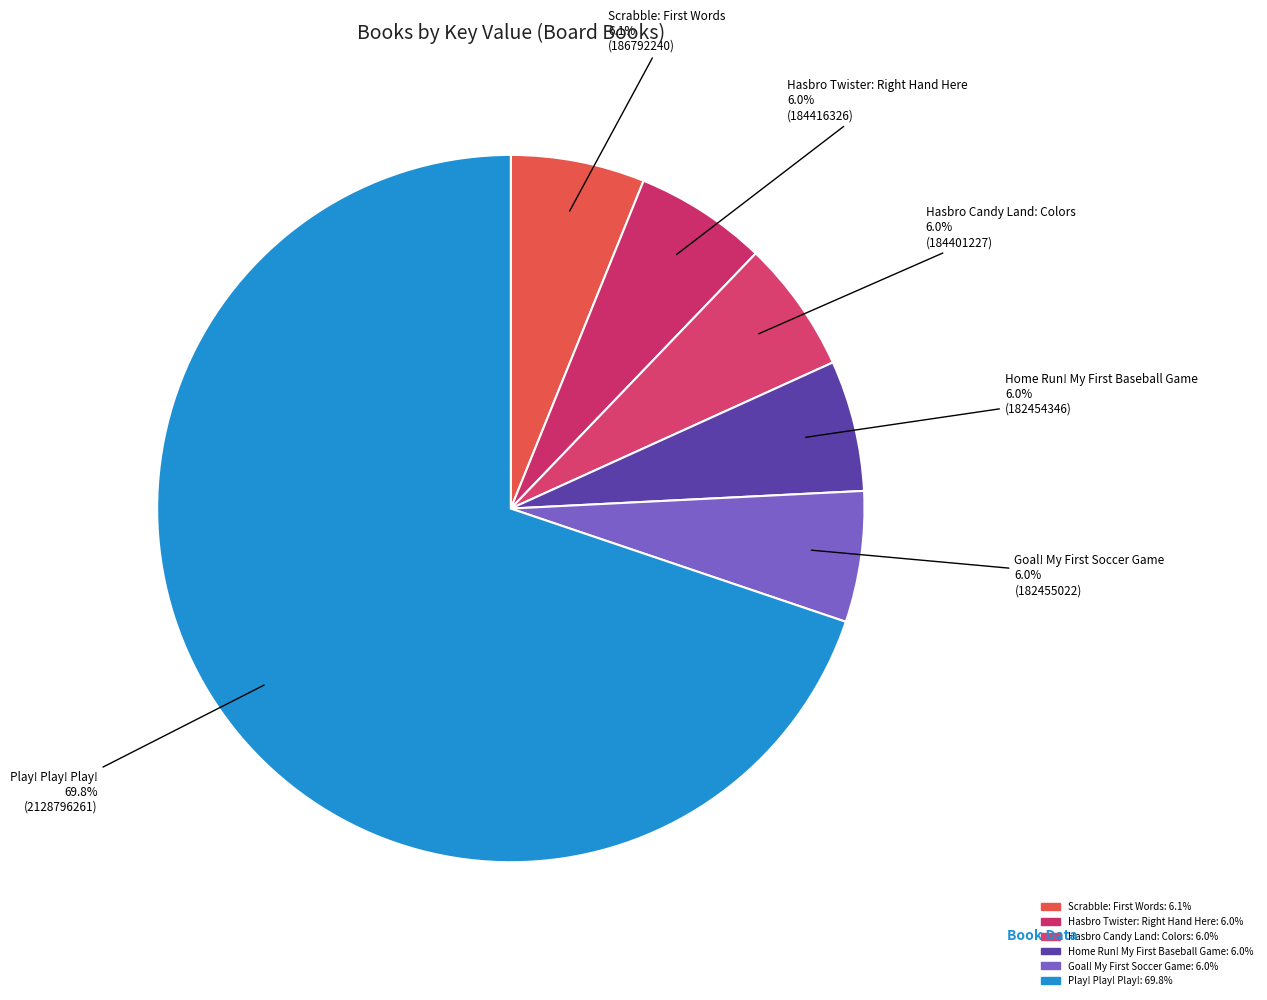

To the nearest percent, what is the average slice percentage?

17%